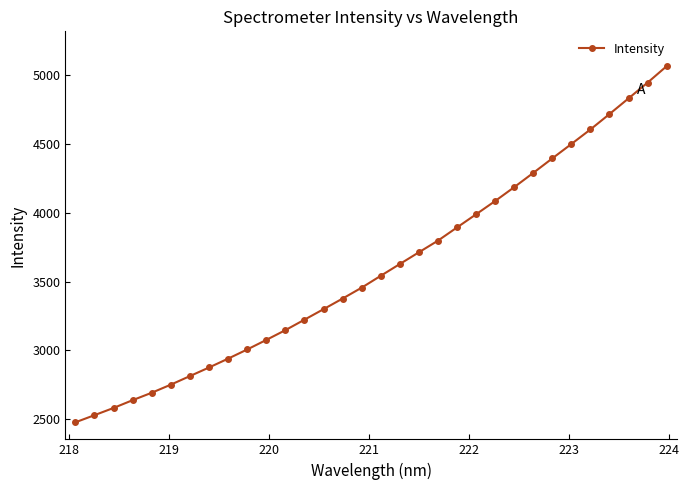

True or false: there are more than 2 points higher than both neighbors.

False